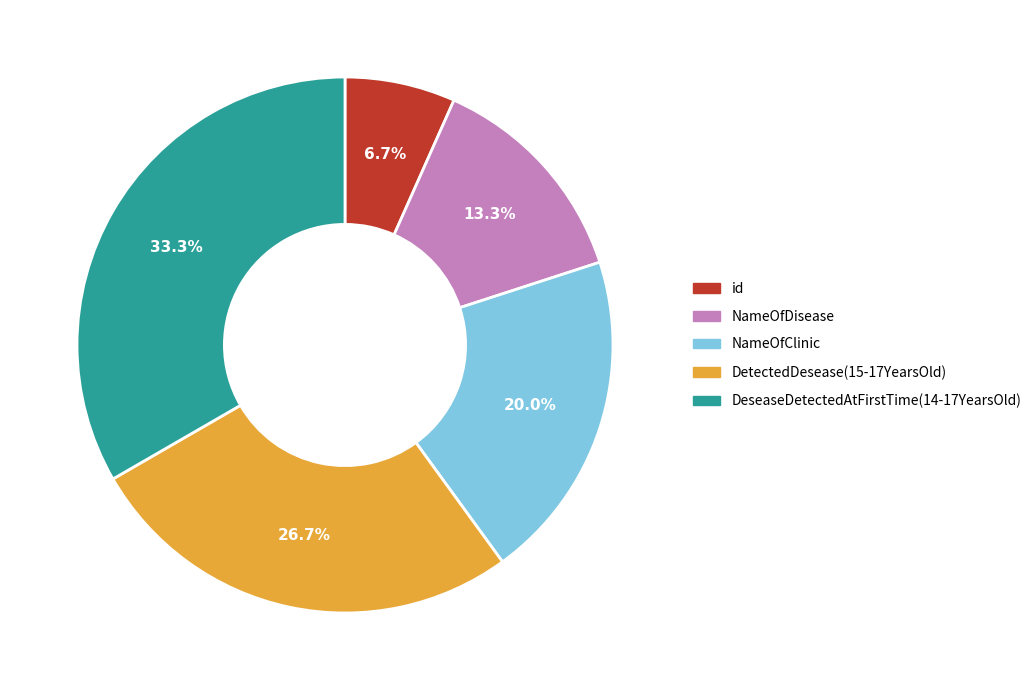

Between DeseaseDetectedAtFirstTime(14-17YearsOld) and NameOfClinic, which is larger?

DeseaseDetectedAtFirstTime(14-17YearsOld)